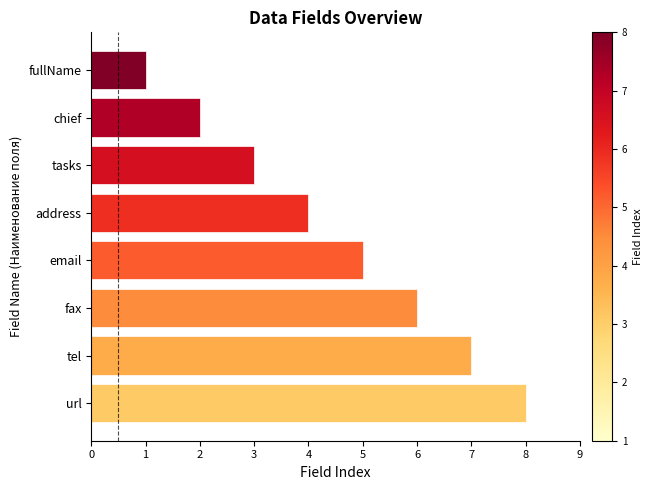

What position from the top is chief?

2